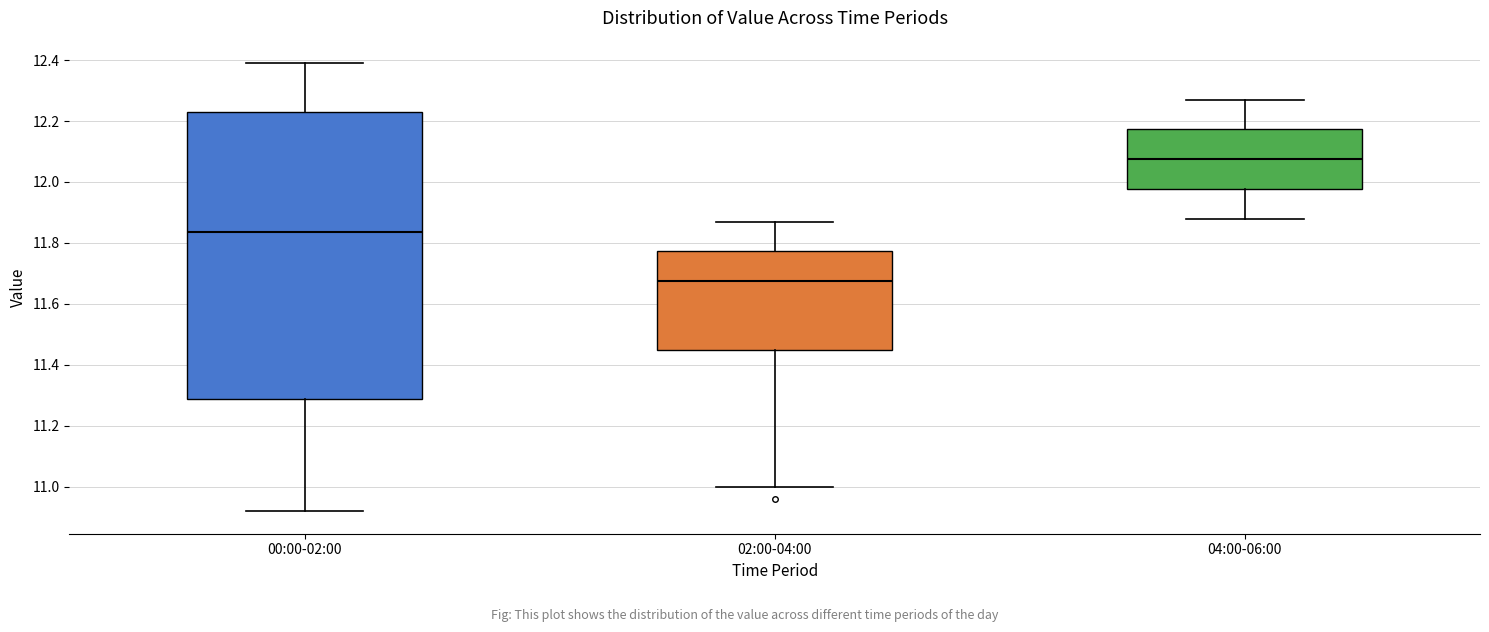

Which box is the tallest, from its lower edge to its upper edge?

00:00-02:00